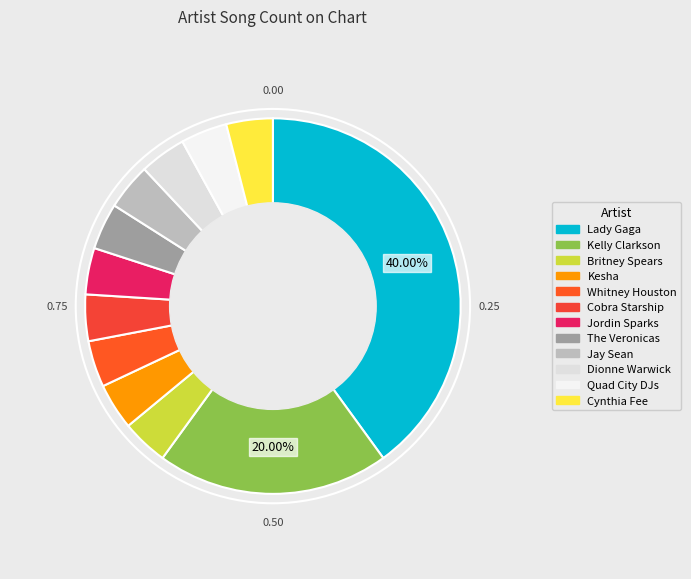

What percentage do Jay Sean and Lady Gaga together represent?

44.0%